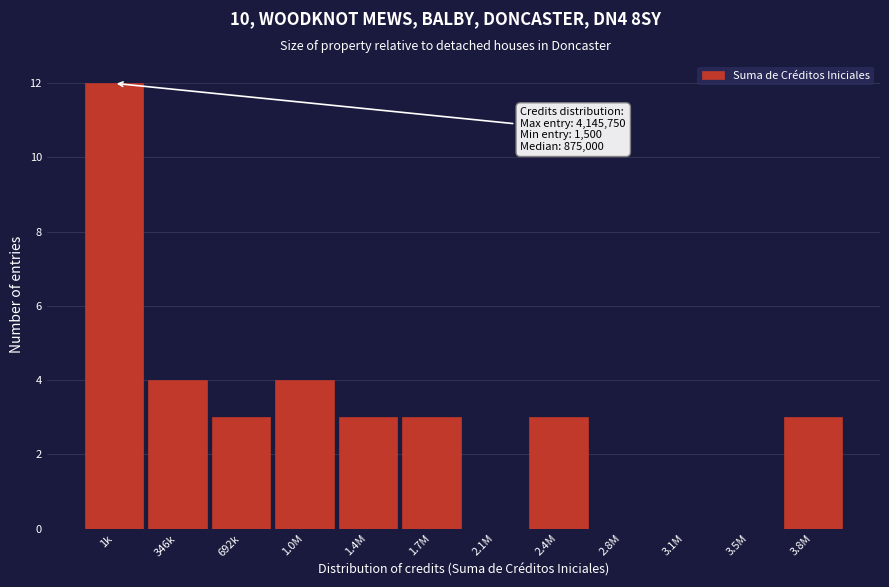

Reading left to right, what are all the values shown in this chart?

1k=12	346k=4	692k=3	1.0M=4	1.4M=3	1.7M=3	2.1M=0	2.4M=3	2.8M=0	3.1M=0	3.5M=0	3.8M=3